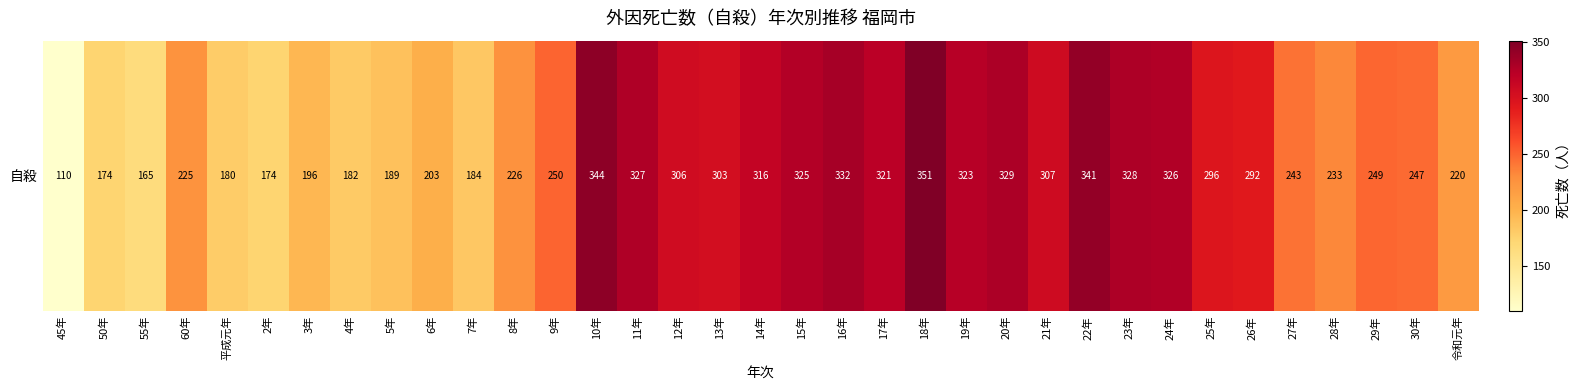

Reading left to right, list all the values displayed in this chart.

45年=110	50年=174	55年=165	60年=225	平成元年=180	2年=174	3年=196	4年=182	5年=189	6年=203	7年=184	8年=226	9年=250	10年=344	11年=327	12年=306	13年=303	14年=316	15年=325	16年=332	17年=321	18年=351	19年=323	20年=329	21年=307	22年=341	23年=328	24年=326	25年=296	26年=292	27年=243	28年=233	29年=249	30年=247	令和元年=220